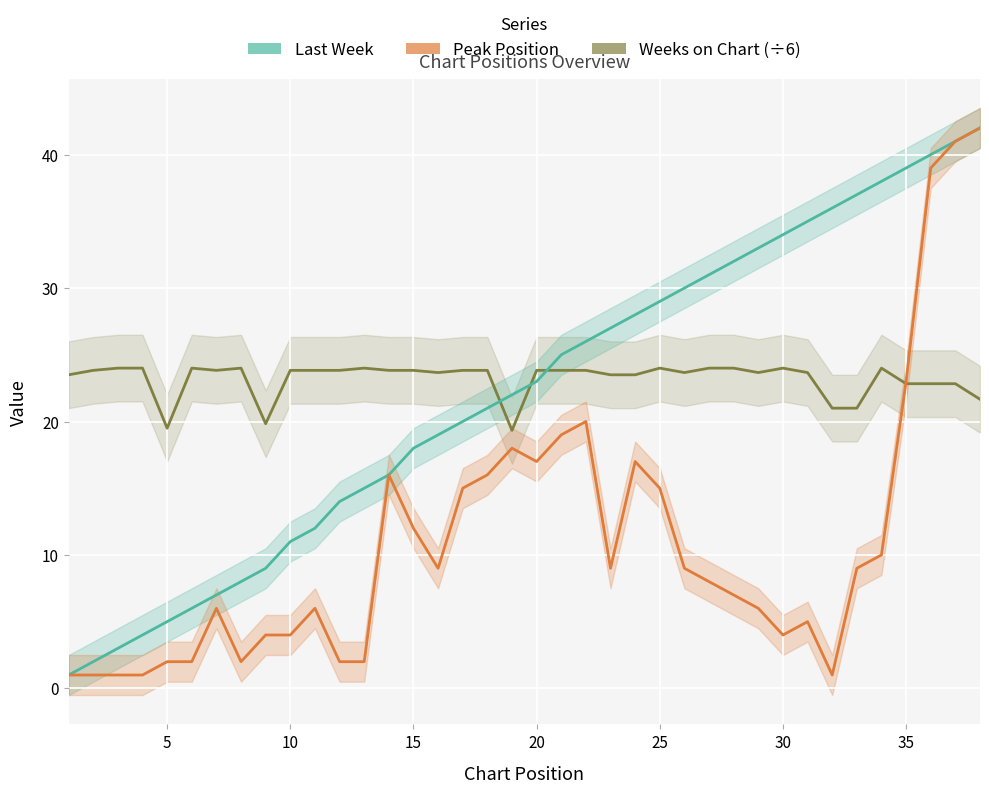

Where is the first local minimum for Peak Position?

8